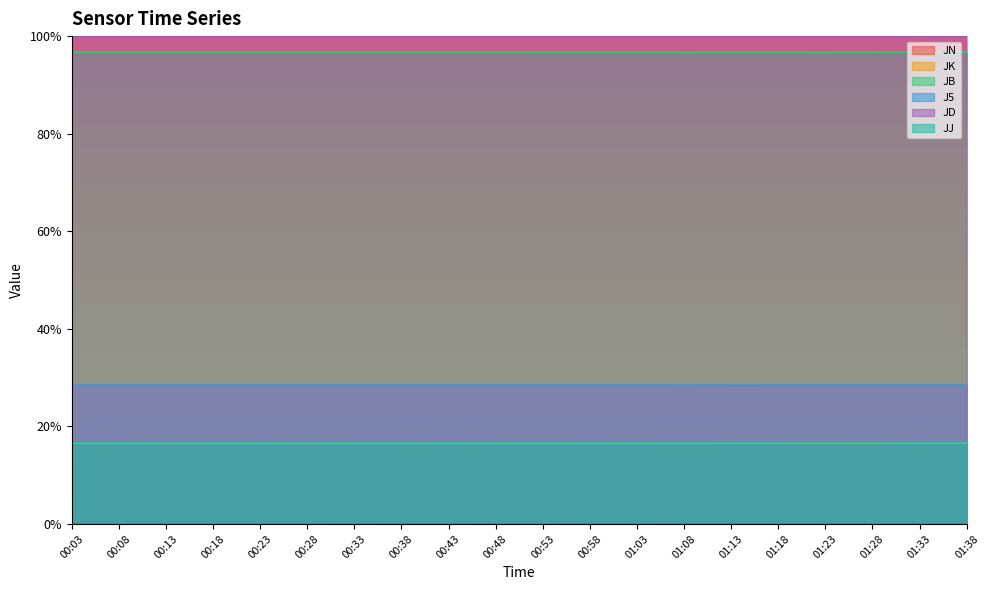

At how many categories does at least one series exceed 0?

20